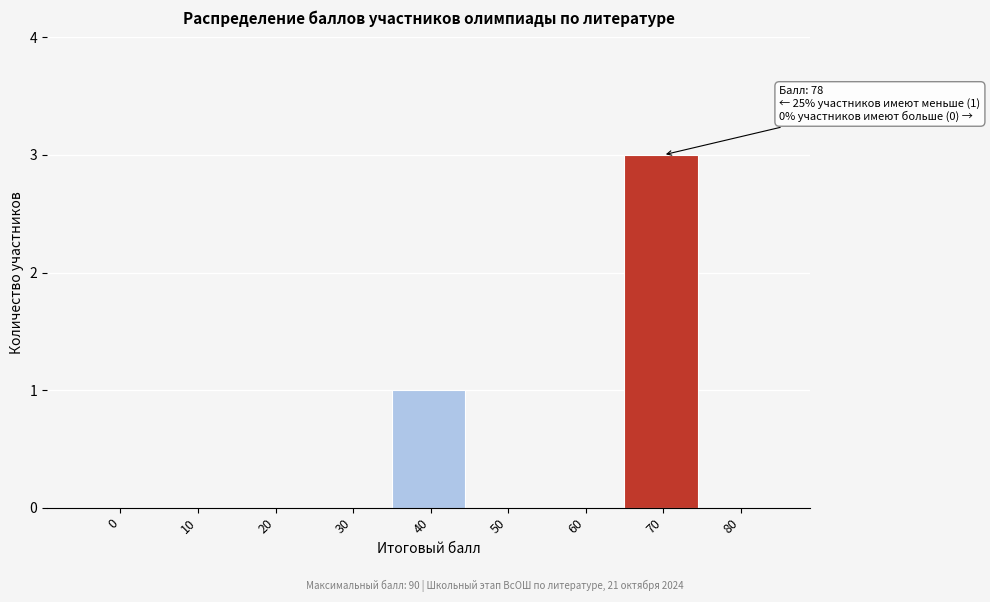

Reading right to left, list all the values displayed in this chart.

80=0	70=3	60=0	50=0	40=1	30=0	20=0	10=0	0=0